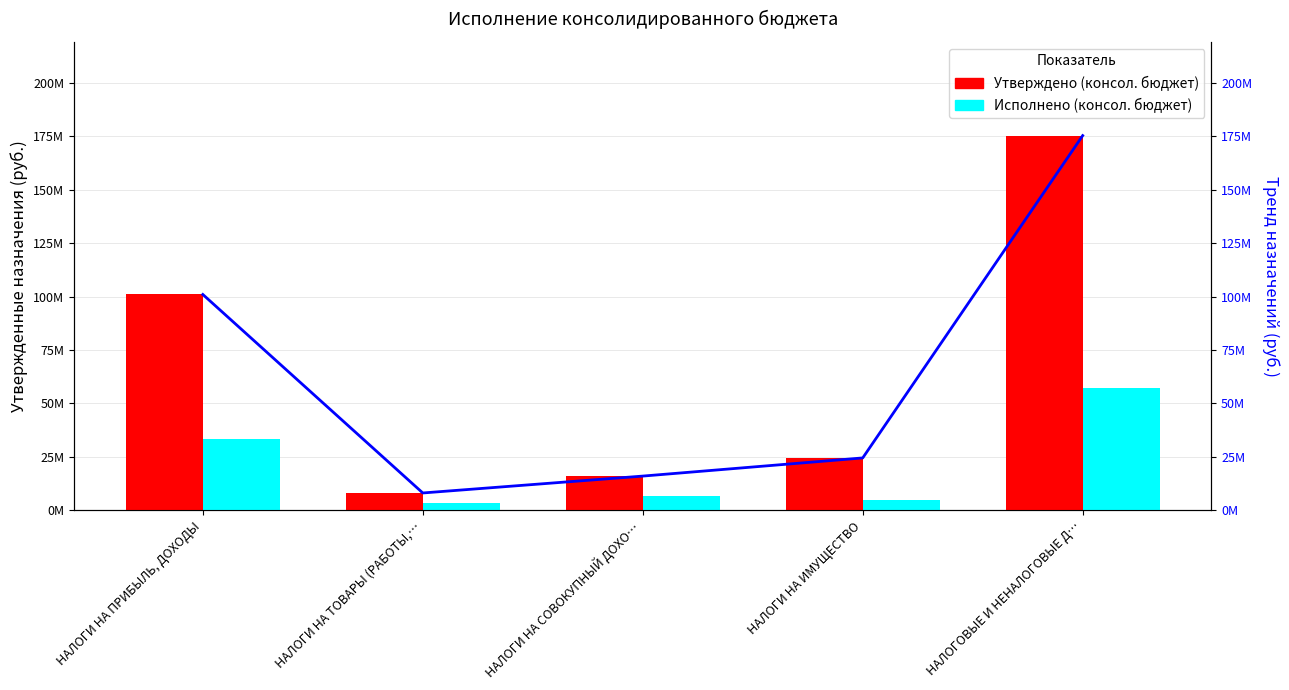

How many bars are there in total?

10